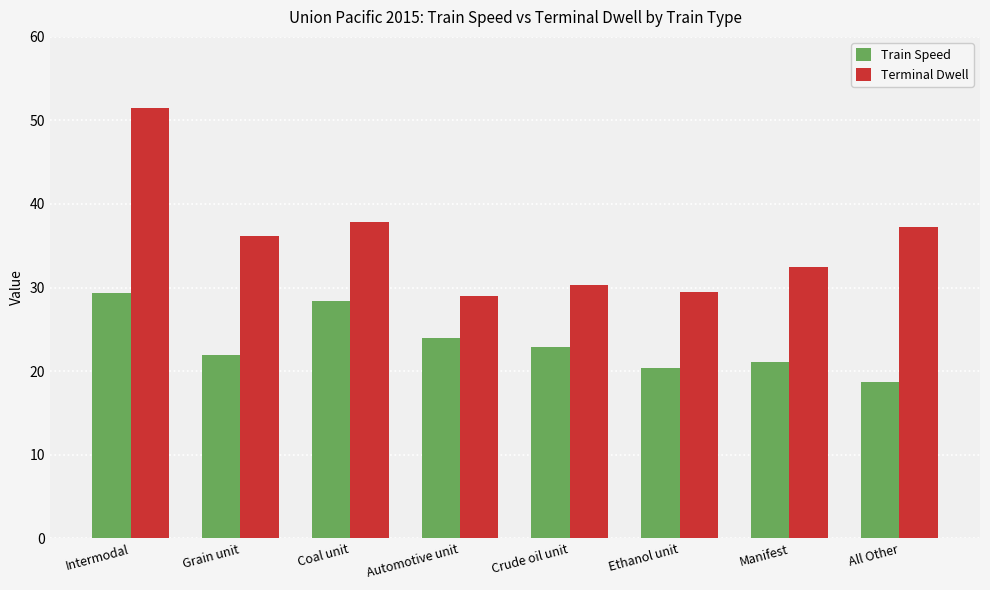

Does the chart contain any negative values?

No